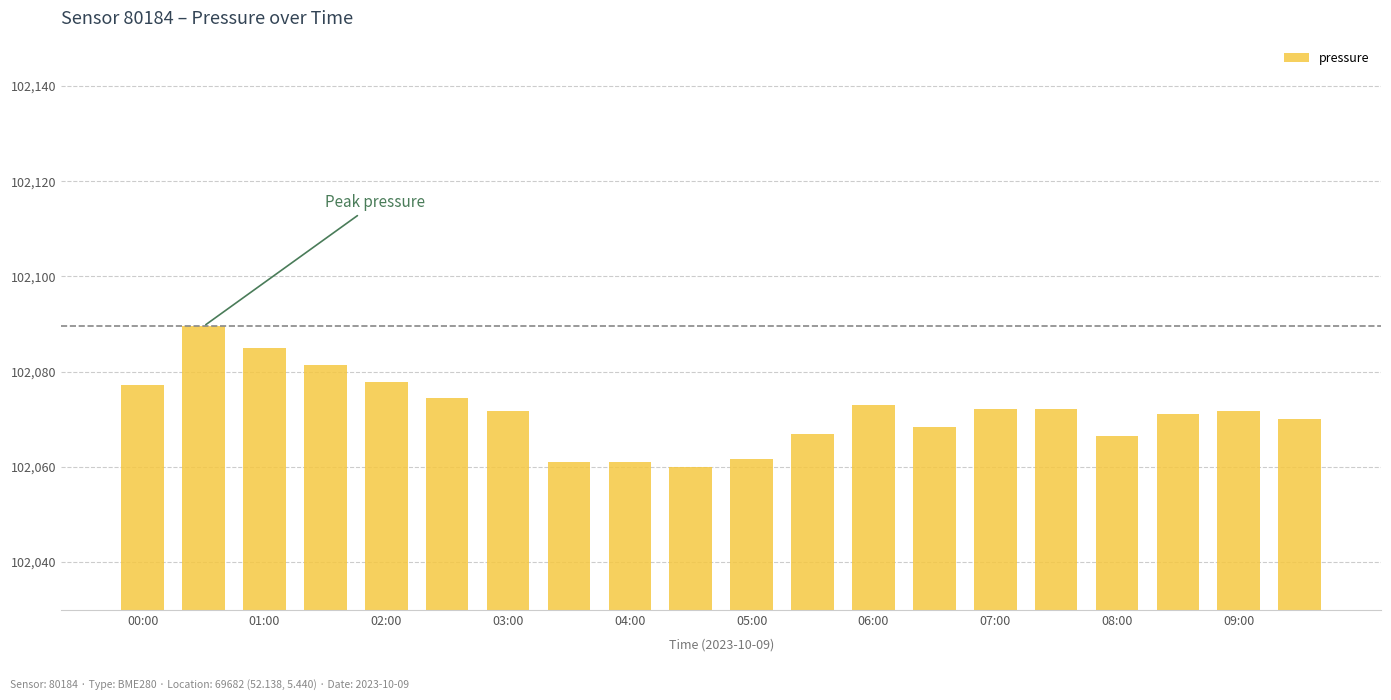

What is the value of the 12th bar from the left?

102066.9